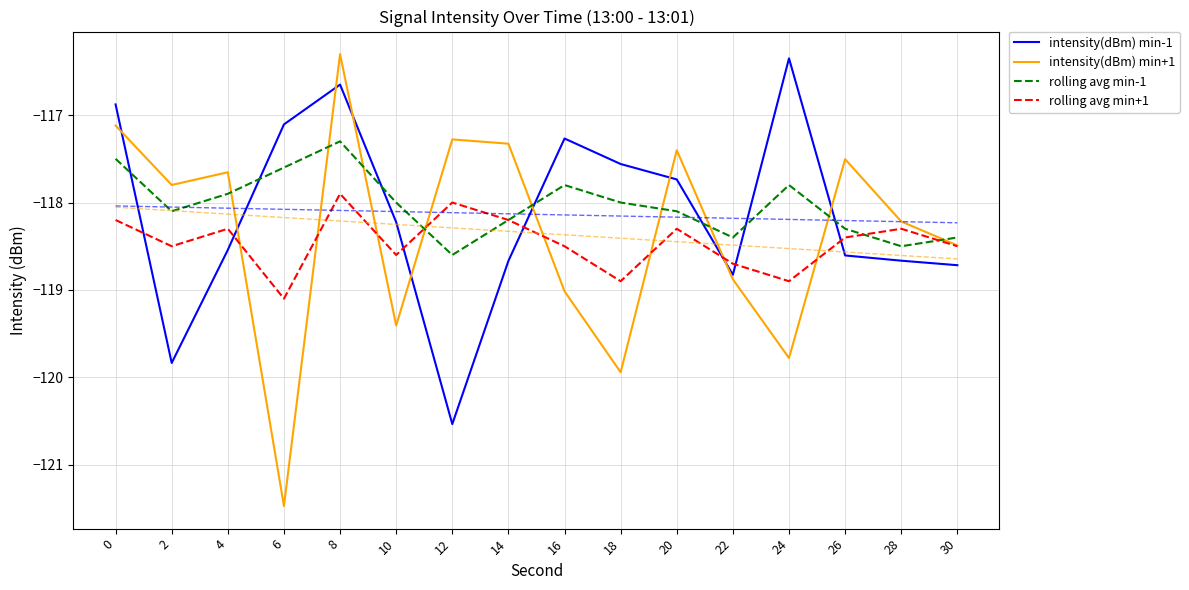

Reading left to right, extract all data points from this chart.

intensity(dBm) min-1: 0=-116.9	2=-119.8	4=-118.5	6=-117.1	8=-116.7	10=-118.2	12=-120.5	14=-118.7	16=-117.3	18=-117.6	20=-117.7	22=-118.8	24=-116.4	26=-118.6	28=-118.7	30=-118.7
intensity(dBm) min+1: 0=-117.1	2=-117.8	4=-117.7	6=-121.5	8=-116.3	10=-119.4	12=-117.3	14=-117.3	16=-119.0	18=-119.9	20=-117.4	22=-118.9	24=-119.8	26=-117.5	28=-118.2	30=-118.5
rolling avg min-1: 0=-117.5	2=-118.1	4=-117.9	6=-117.6	8=-117.3	10=-118.0	12=-118.6	14=-118.2	16=-117.8	18=-118.0	20=-118.1	22=-118.4	24=-117.8	26=-118.3	28=-118.5	30=-118.4
rolling avg min+1: 0=-118.2	2=-118.5	4=-118.3	6=-119.1	8=-117.9	10=-118.6	12=-118.0	14=-118.2	16=-118.5	18=-118.9	20=-118.3	22=-118.7	24=-118.9	26=-118.4	28=-118.3	30=-118.5